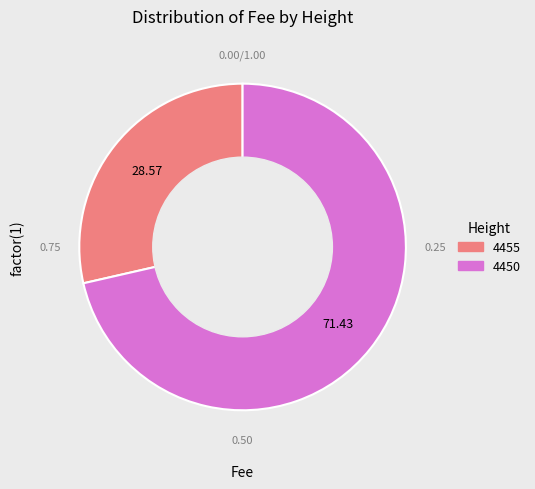

Count the number of slices in the pie.

2